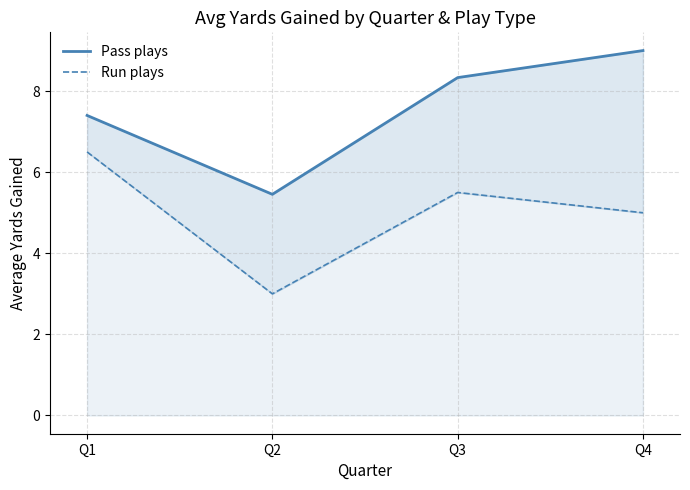

List the series in order of their overall mean, lowest first.

Run plays, Pass plays